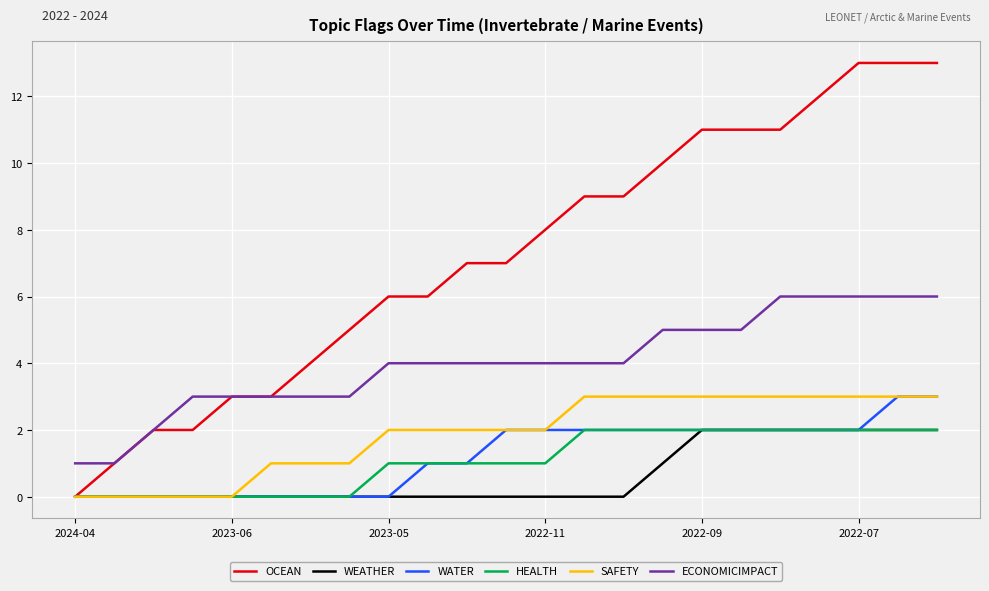

What is the difference between the maximum and minimum values in the OCEAN series?

13